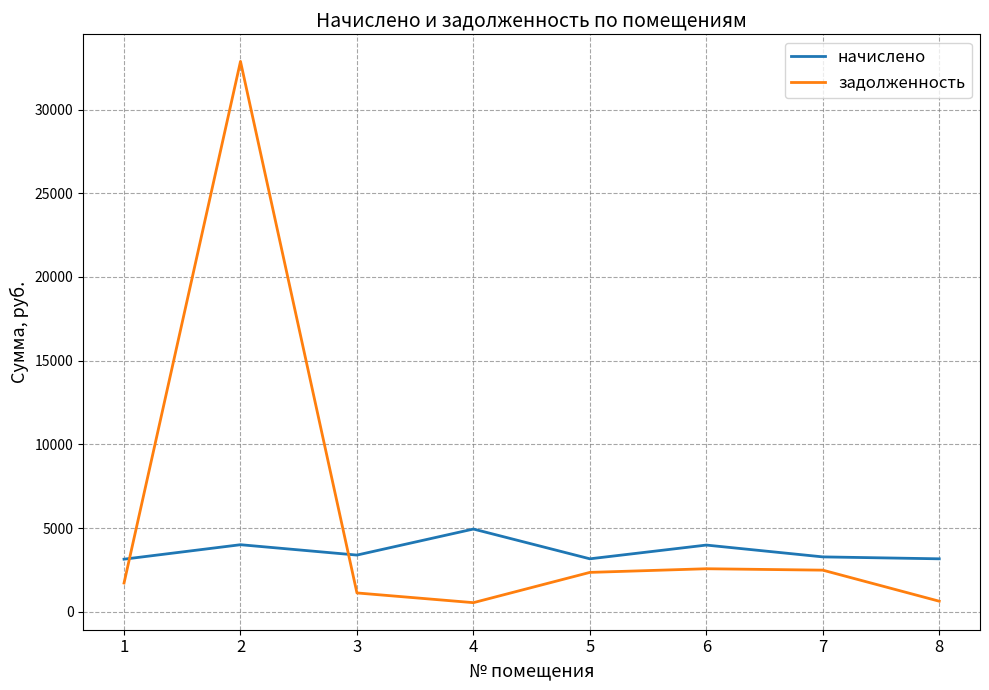

At which label does задолженность first exceed 2357?

2